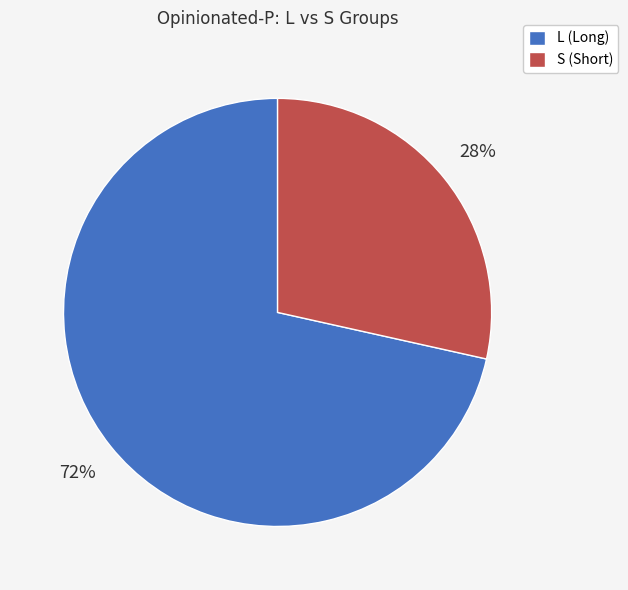

What is the ratio of the value at S (Short) to the value at L (Long)?

0.4